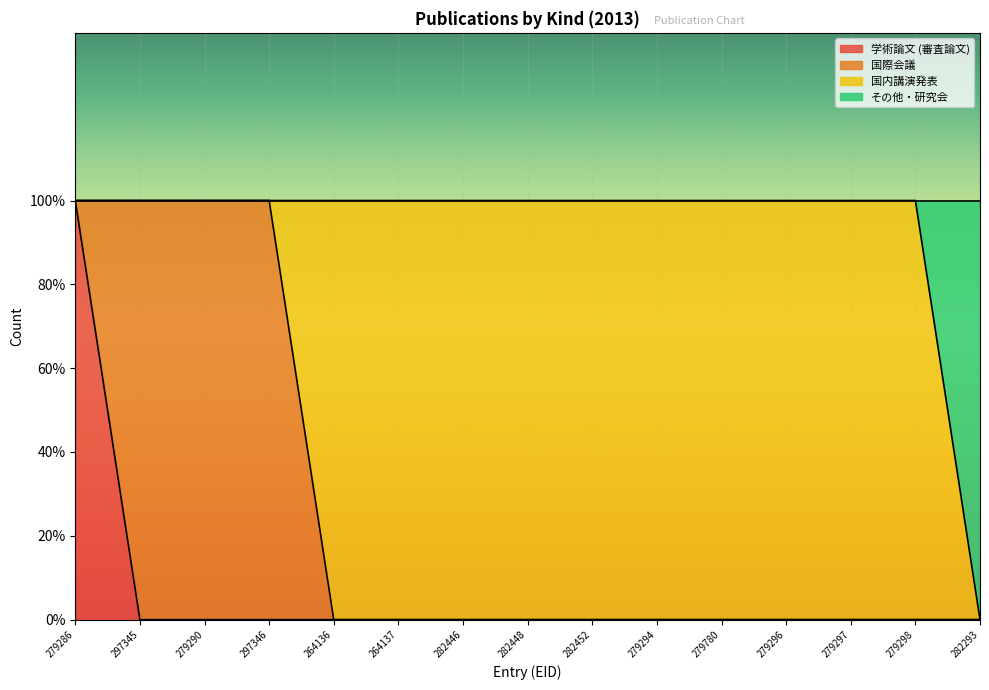

What are all the series names shown in the legend?

学術論文 (審査論文), 国際会議, 国内講演発表, その他・研究会